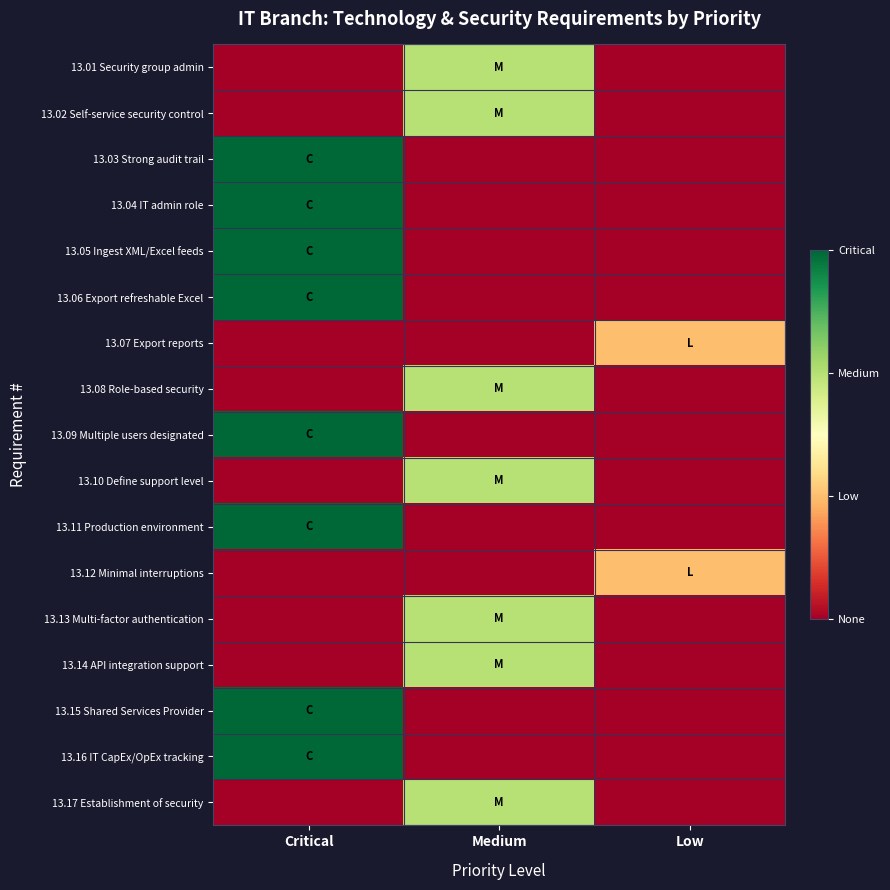

List the series in order of their peak value, lowest first.

13.07 Export reports, 13.12 Minimal interruptions, 13.01 Security group admin, 13.02 Self-service security control, 13.08 Role-based security, 13.10 Define support level, 13.13 Multi-factor authentication, 13.14 API integration support, 13.17 Establishment of security, 13.03 Strong audit trail, 13.04 IT admin role, 13.05 Ingest XML/Excel feeds, 13.06 Export refreshable Excel, 13.09 Multiple users designated, 13.11 Production environment, 13.15 Shared Services Provider, 13.16 IT CapEx/OpEx tracking